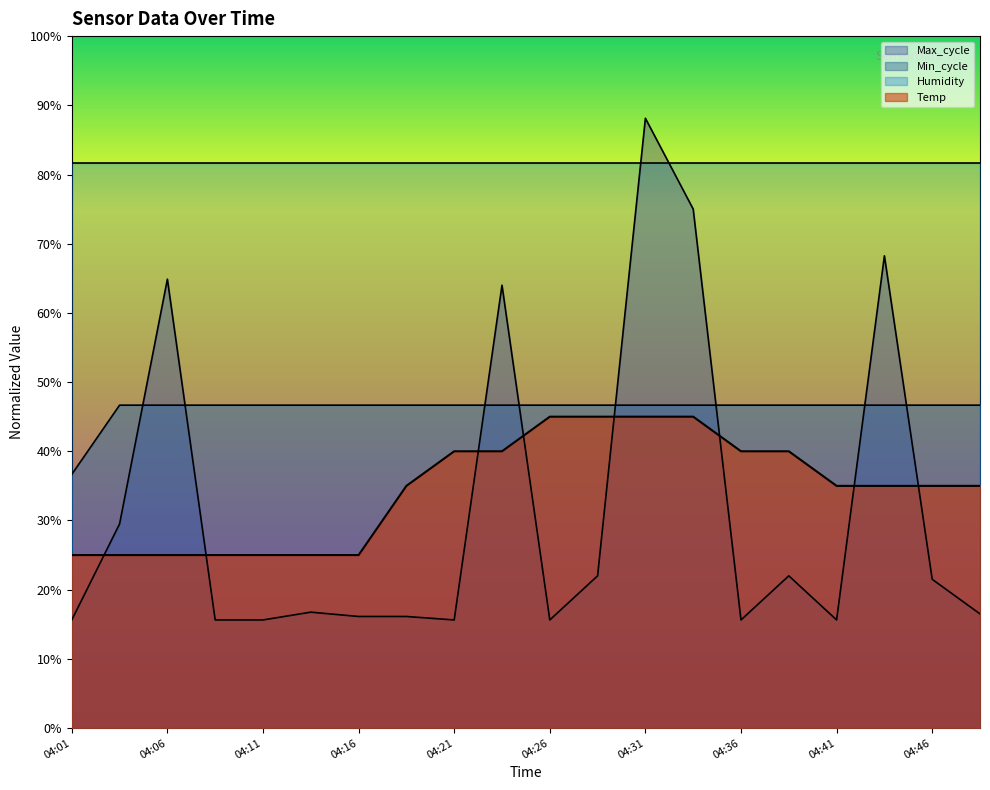

Which series has the largest range (max minus min)?

Max_cycle